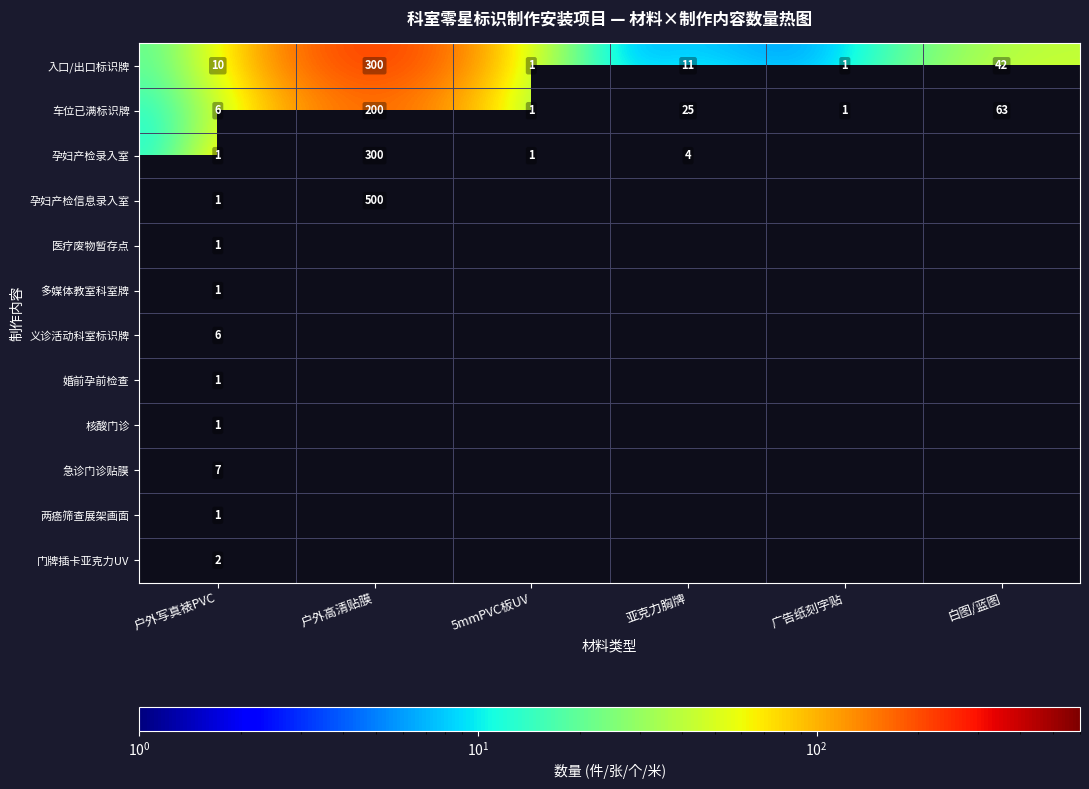

Where does the 车位已满标识牌 series first go above 25?

户外高清贴膜